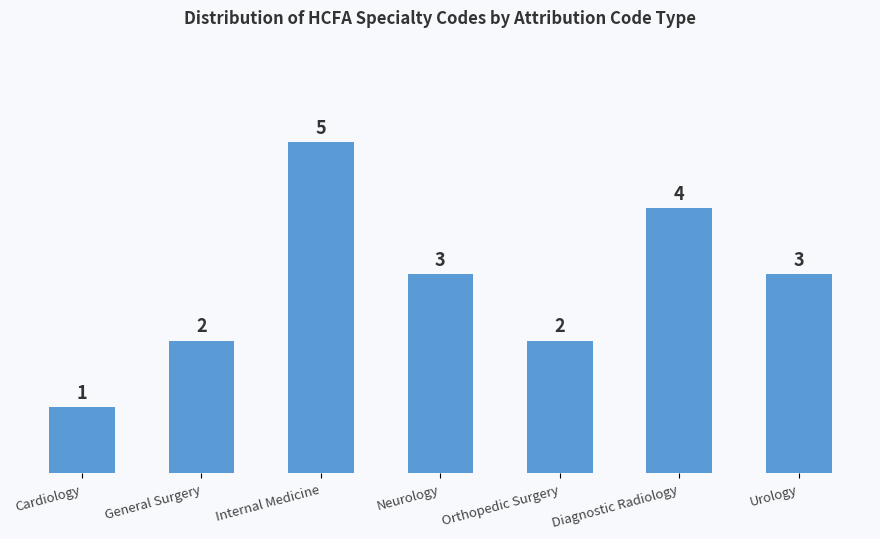

Reading left to right, what are all the values shown in this chart?

1	2	5	3	2	4	3